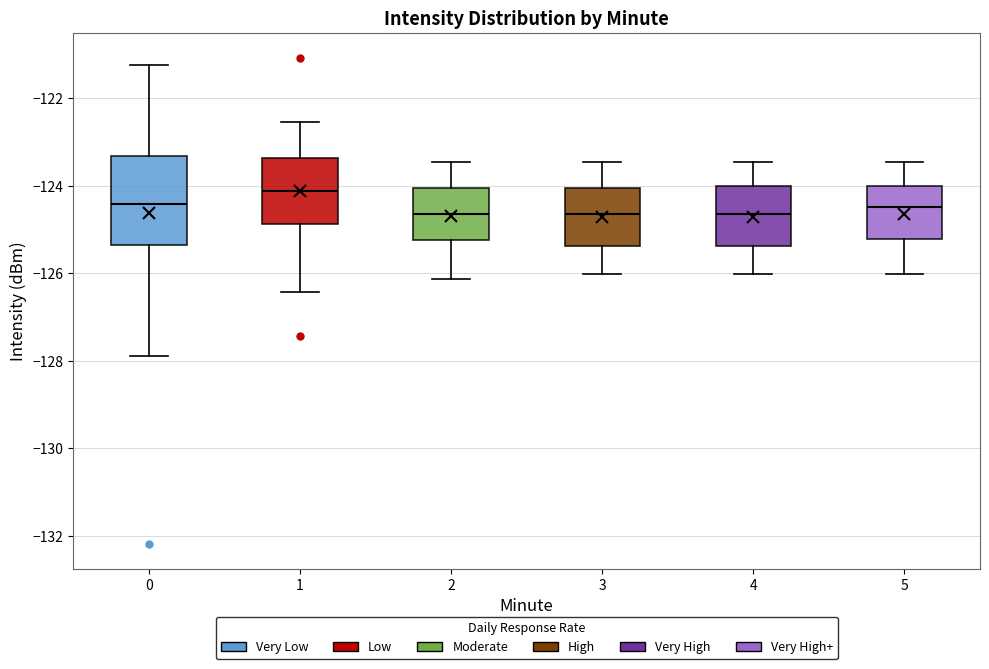

Reading left to right, transcribe this box plot: for each box, give where its median line is, the range the box spans, and where its two whiskers end, as read against the y-axis. The values are not printed on the chart, so give them approximately, as read against the axis.

0: median -124.4, box -125.4 to -123.4, whiskers -127.8 to -121.2
1: median -124.2, box -124.8 to -123.4, whiskers -126.4 to -122.6
2: median -124.6, box -125.2 to -124.0, whiskers -126.2 to -123.4
3: median -124.6, box -125.4 to -124.0, whiskers -126.0 to -123.4
4: median -124.6, box -125.4 to -124.0, whiskers -126.0 to -123.4
5: median -124.4, box -125.2 to -124.0, whiskers -126.0 to -123.4